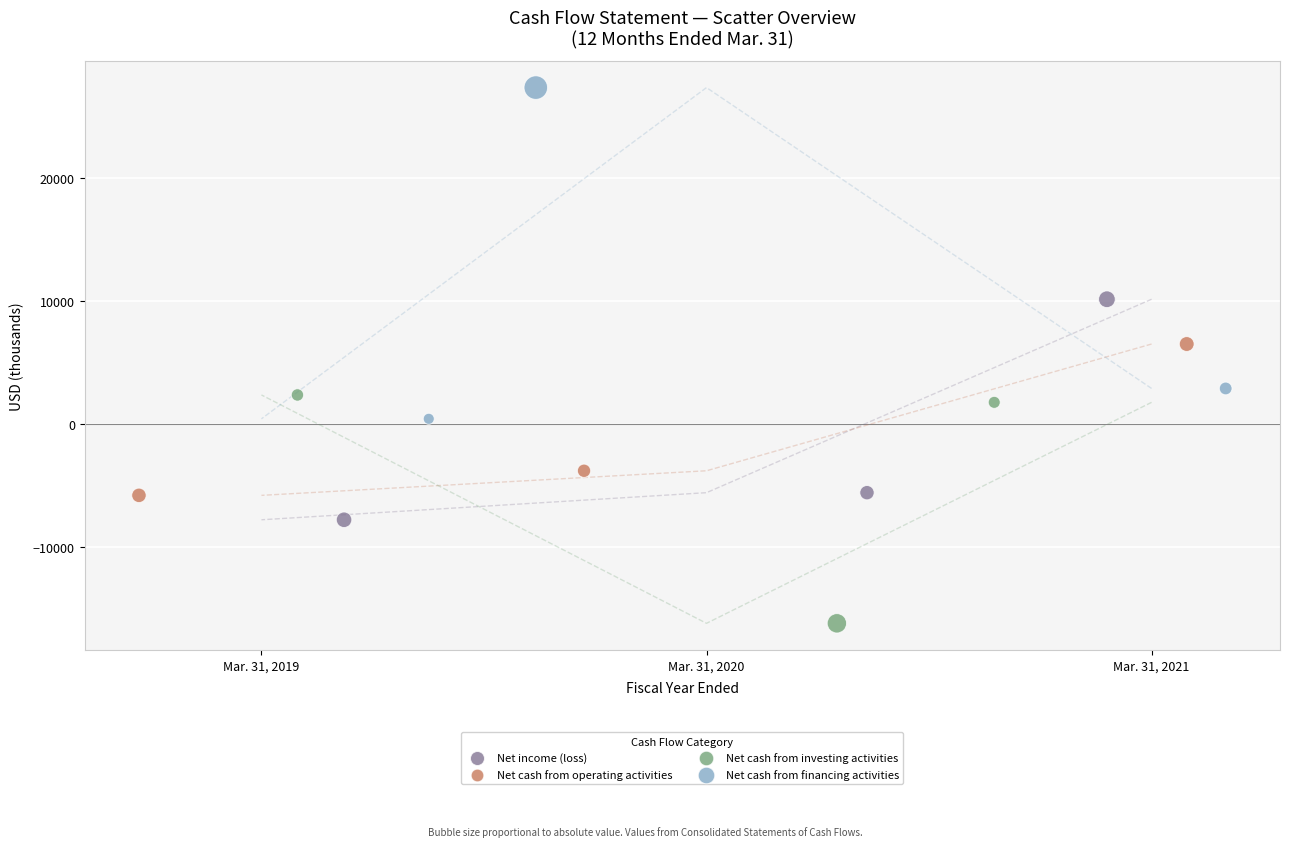

What are all the series names shown in the legend?

Net income (loss), Net cash from operating activities, Net cash from investing activities, Net cash from financing activities